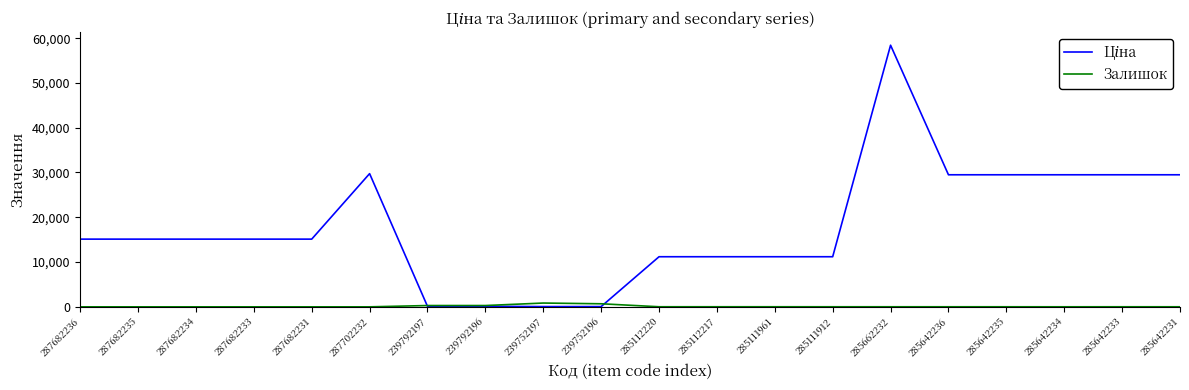

Which category has the highest value across all series?

285662232